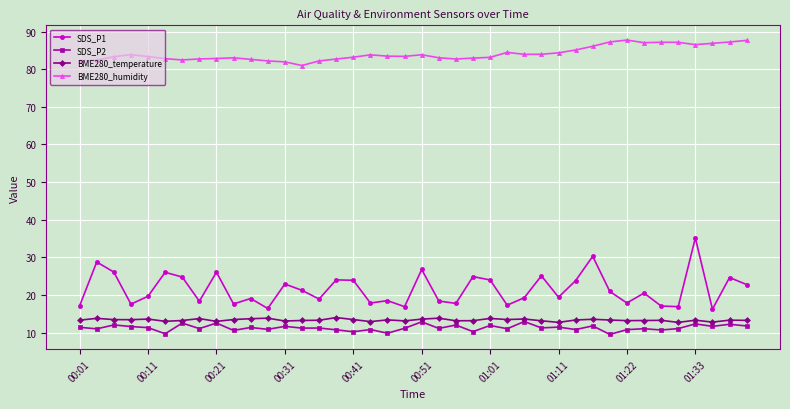

True or false: SDS_P2 and SDS_P1 intersect in this chart.

False